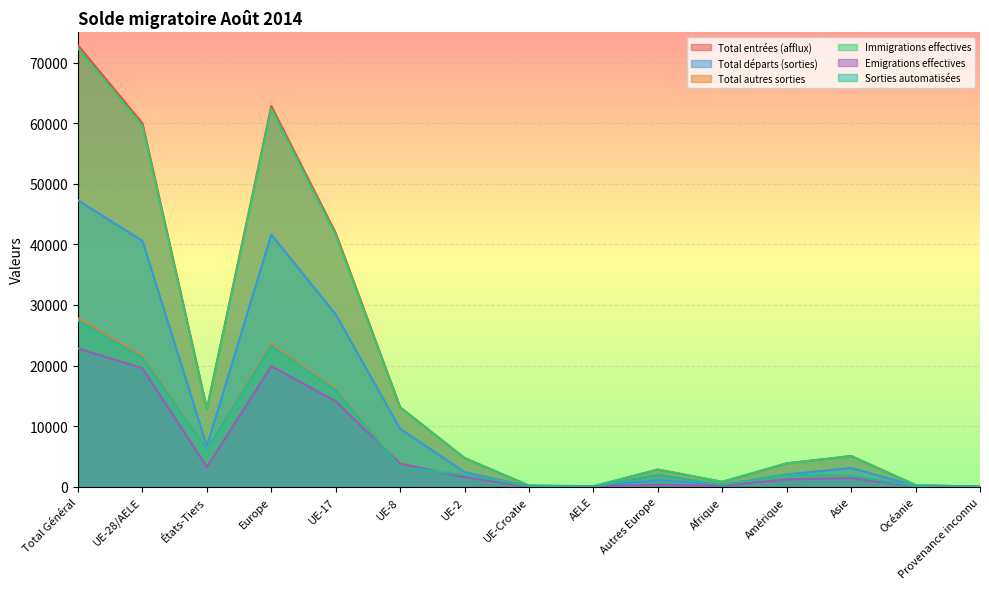

What is the label of the 1st point from the left?

Total Général